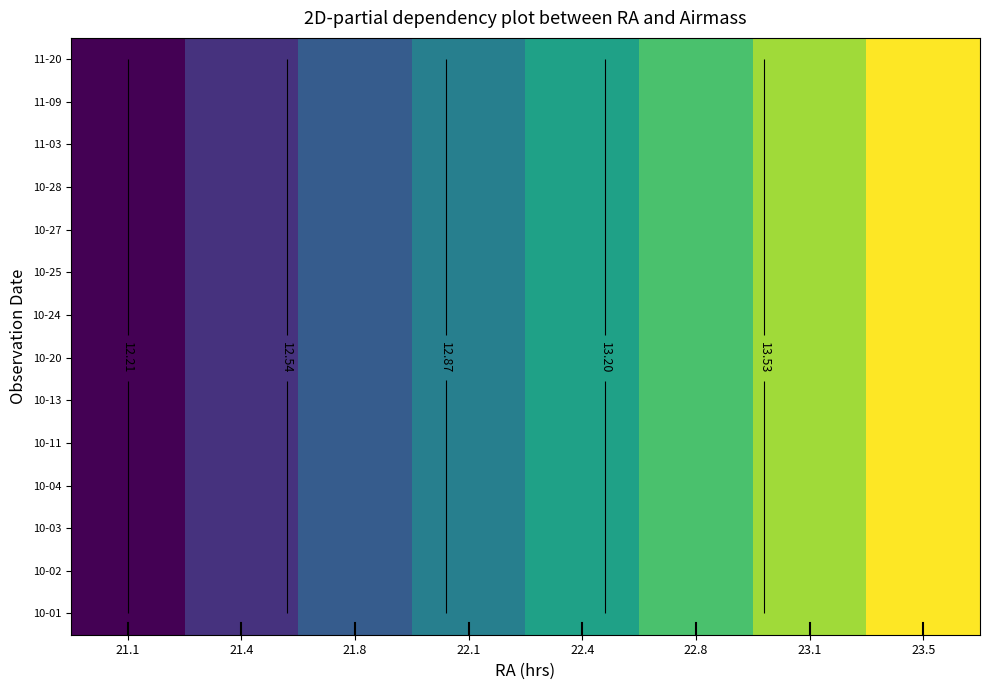

Between 23.1 and 21.1, which is larger?

23.1